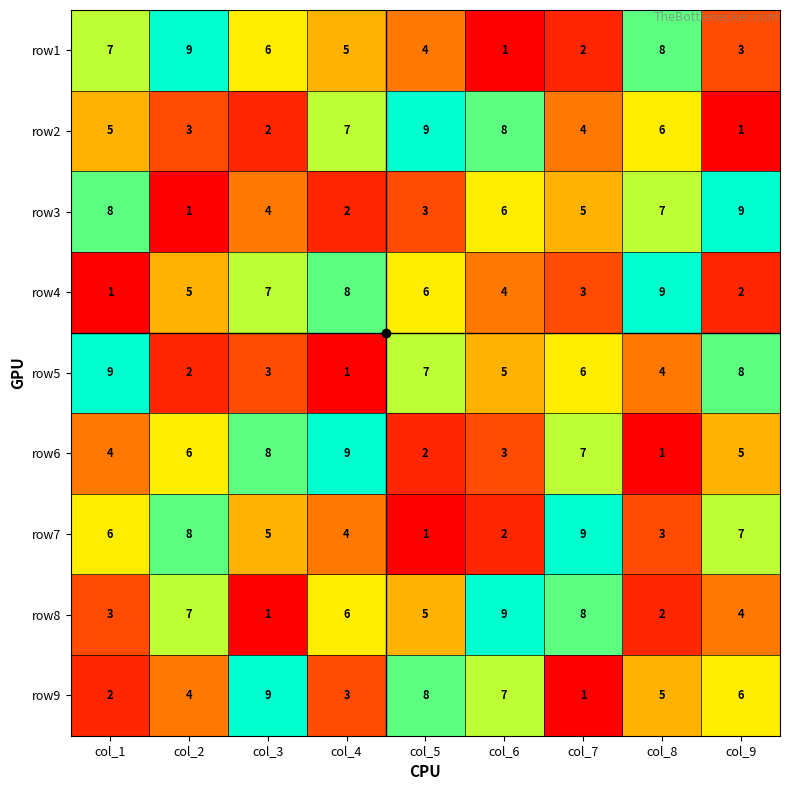

What value does the row4 series have at col_2?

5